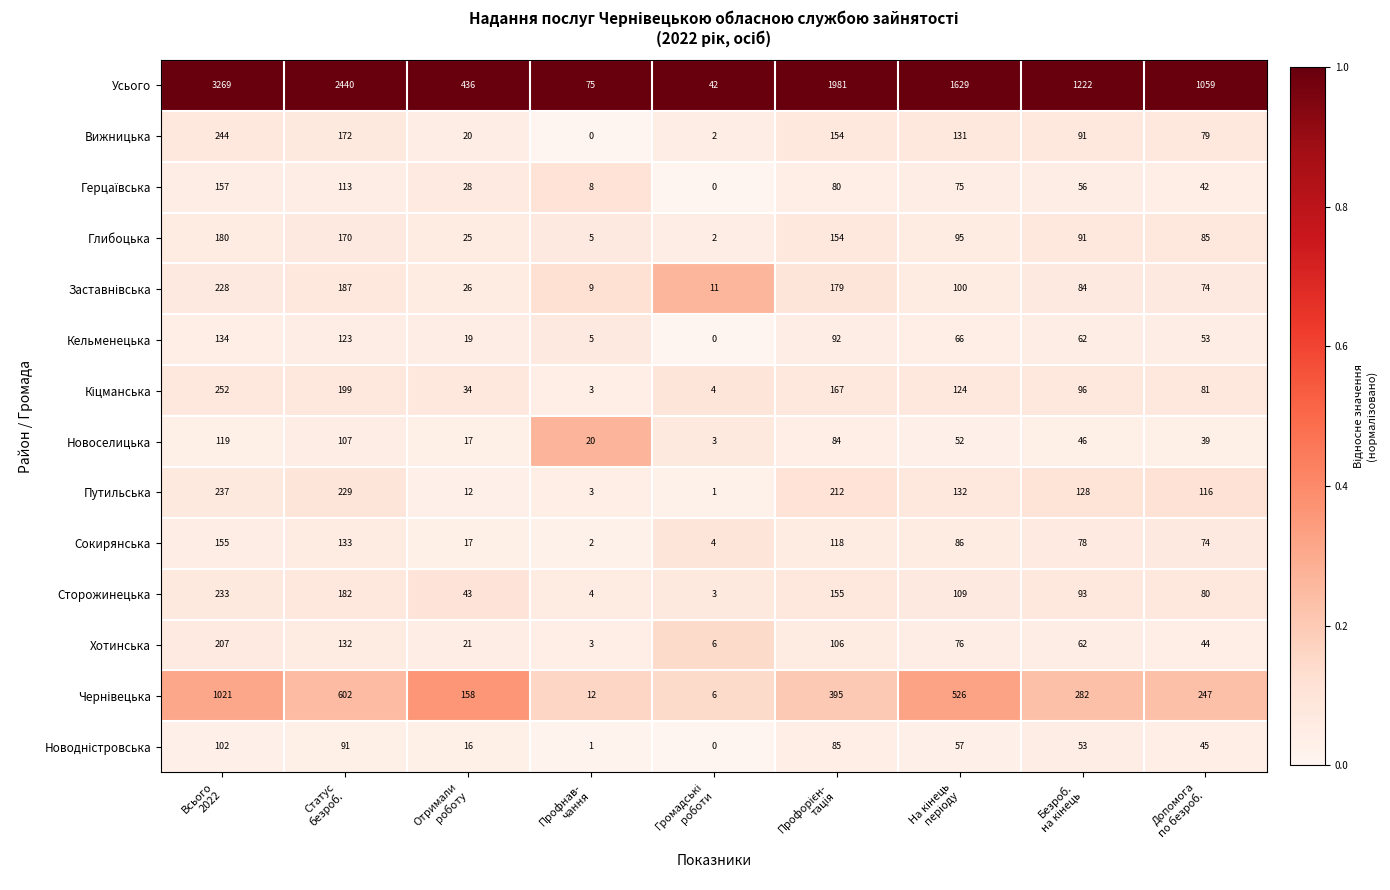

Which series has the largest range (max minus min)?

Усього